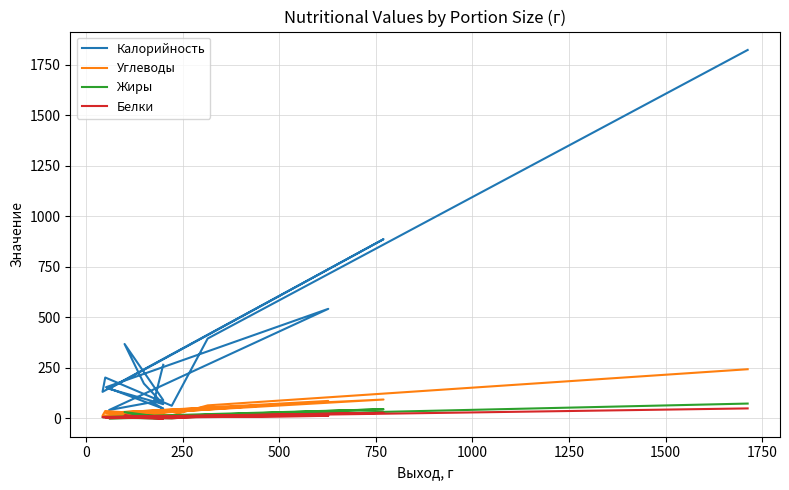

What is the average value of the Калорийность series?

322